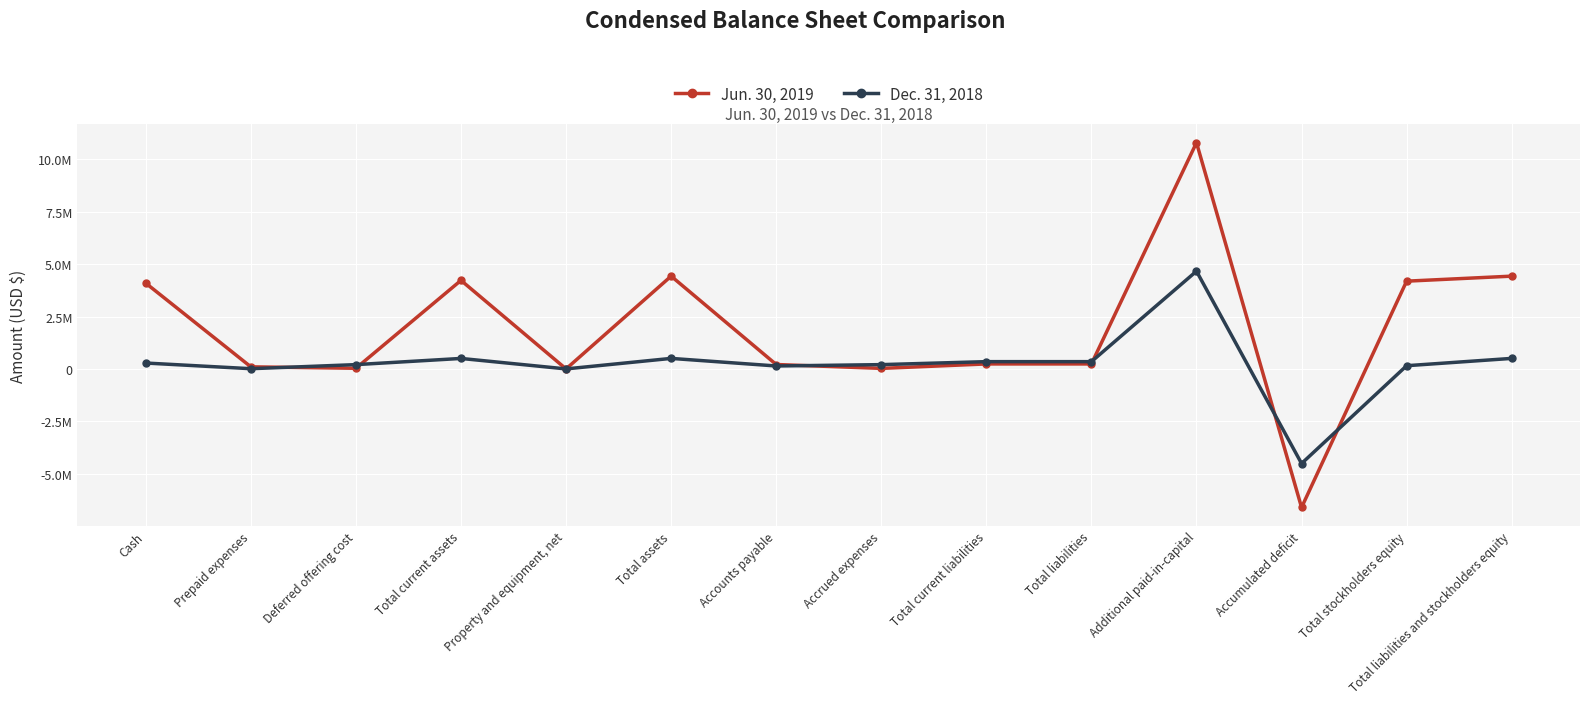

At which category does Dec. 31, 2018 reach its first local peak?

Total current assets